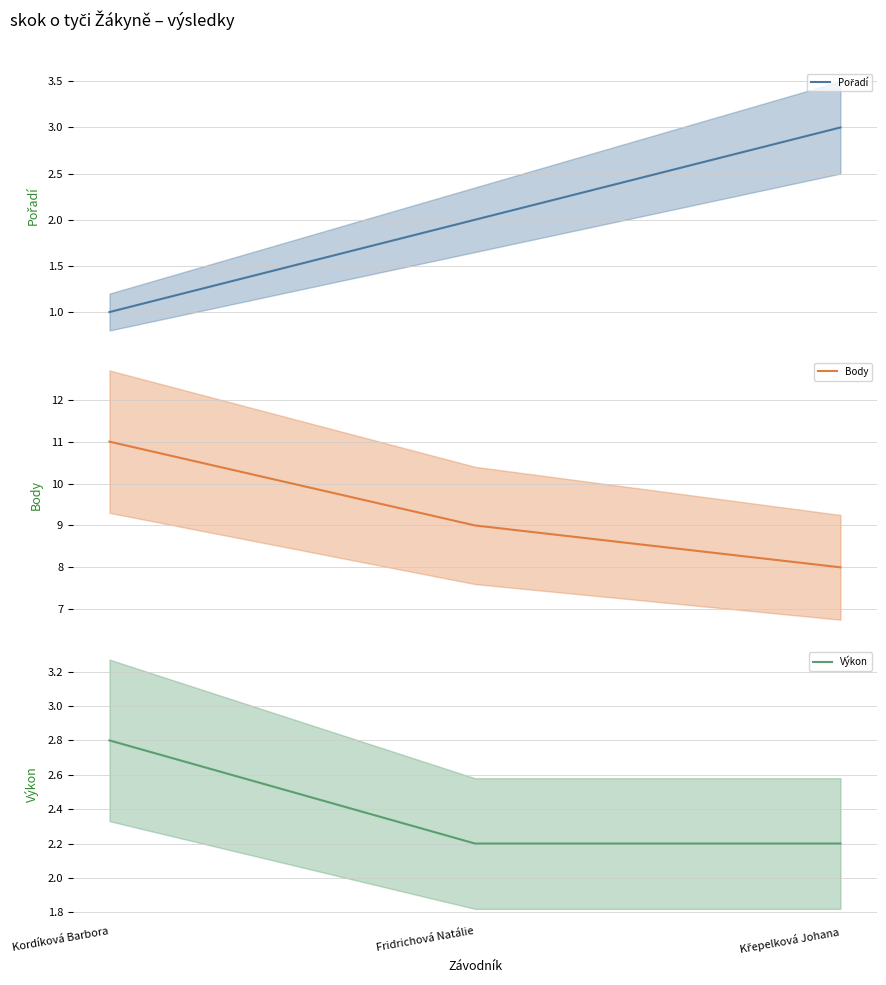

What is the sum of all Výkon values?

7.2